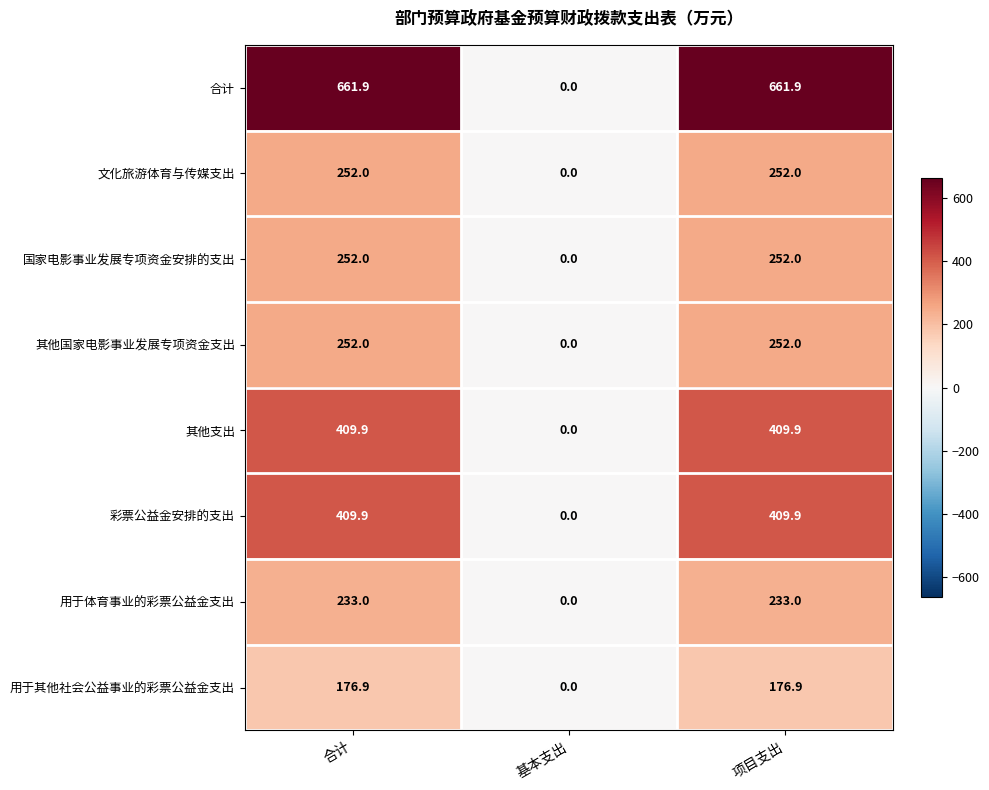

Where is 彩票公益金安排的支出 nearest to the value 204?

基本支出